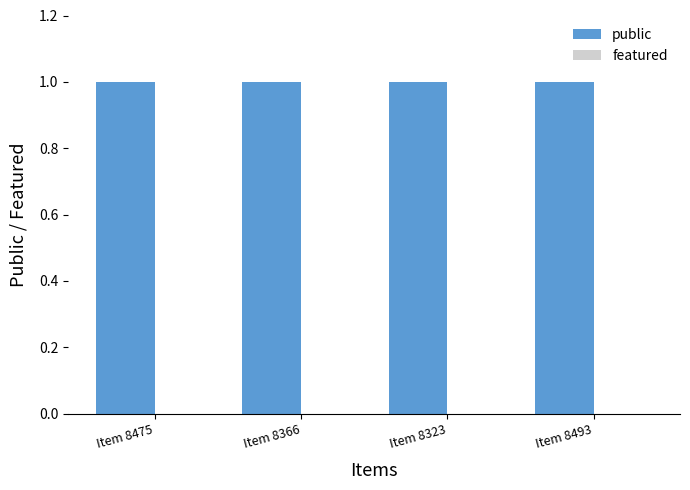

What is the sum of the public values at Item 8475 and Item 8366?

2